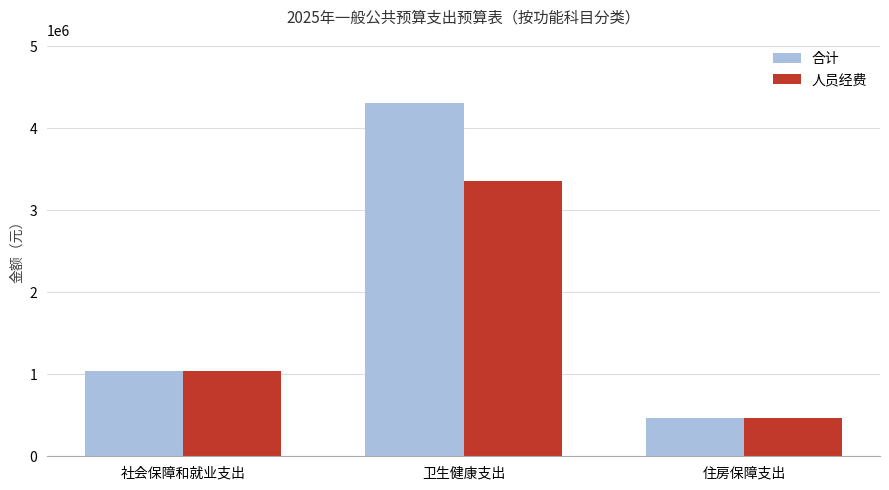

Rank the categories by 合计 value from highest to lowest.

卫生健康支出, 社会保障和就业支出, 住房保障支出